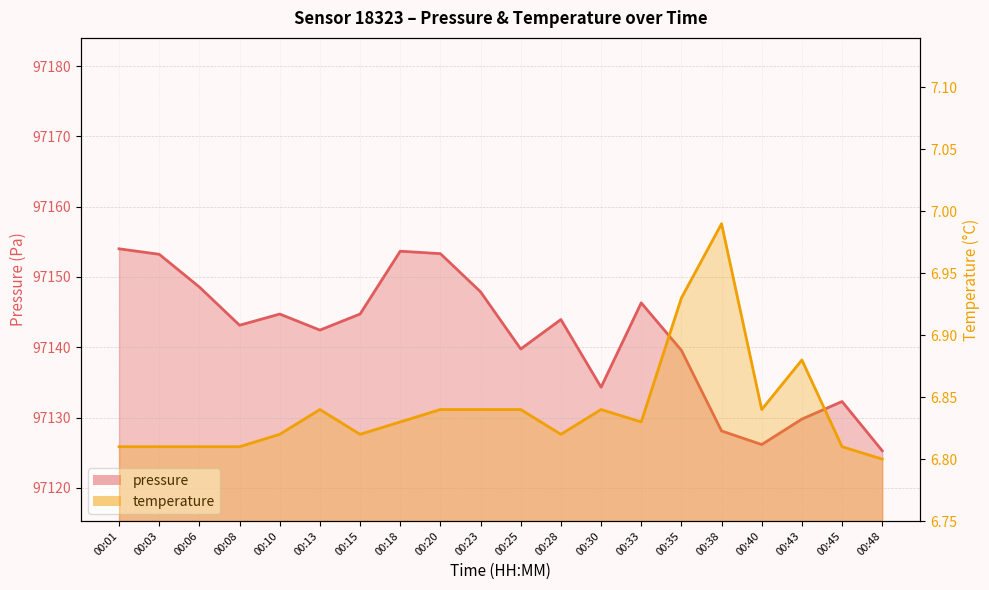

What is the difference between the pressure values at 00:10 and 00:13?

2.3